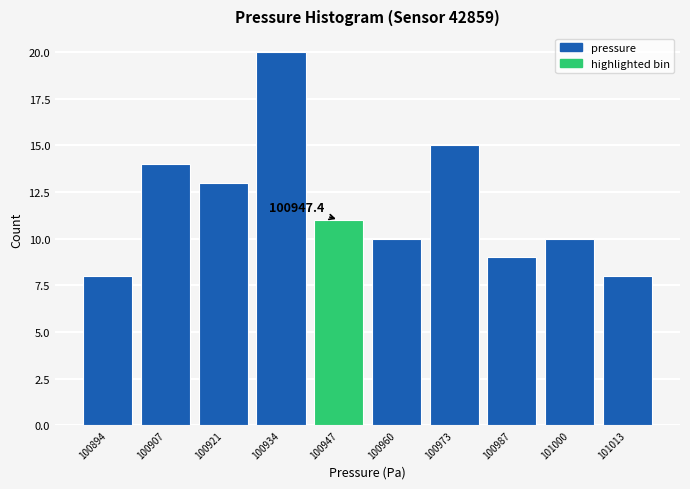

Over which range of the x-axis is the bar tallest?

100927.6 to 100940.8